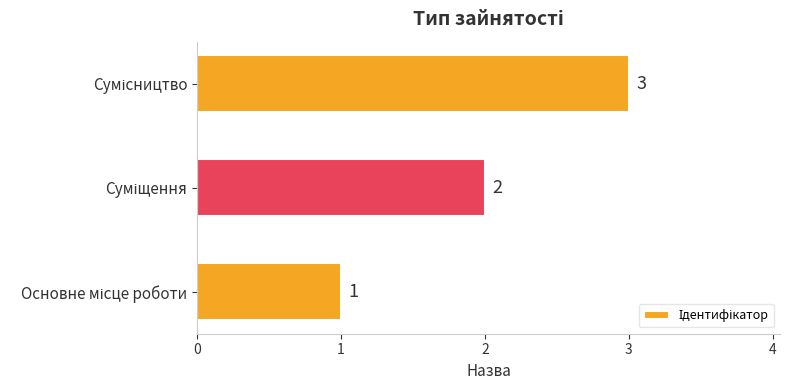

What is the greatest value displayed?

3